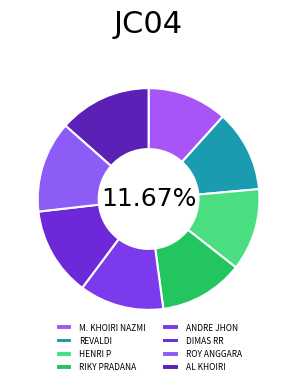

To the nearest percent, what is the difference between the largest and smallest slice percentages?

2%